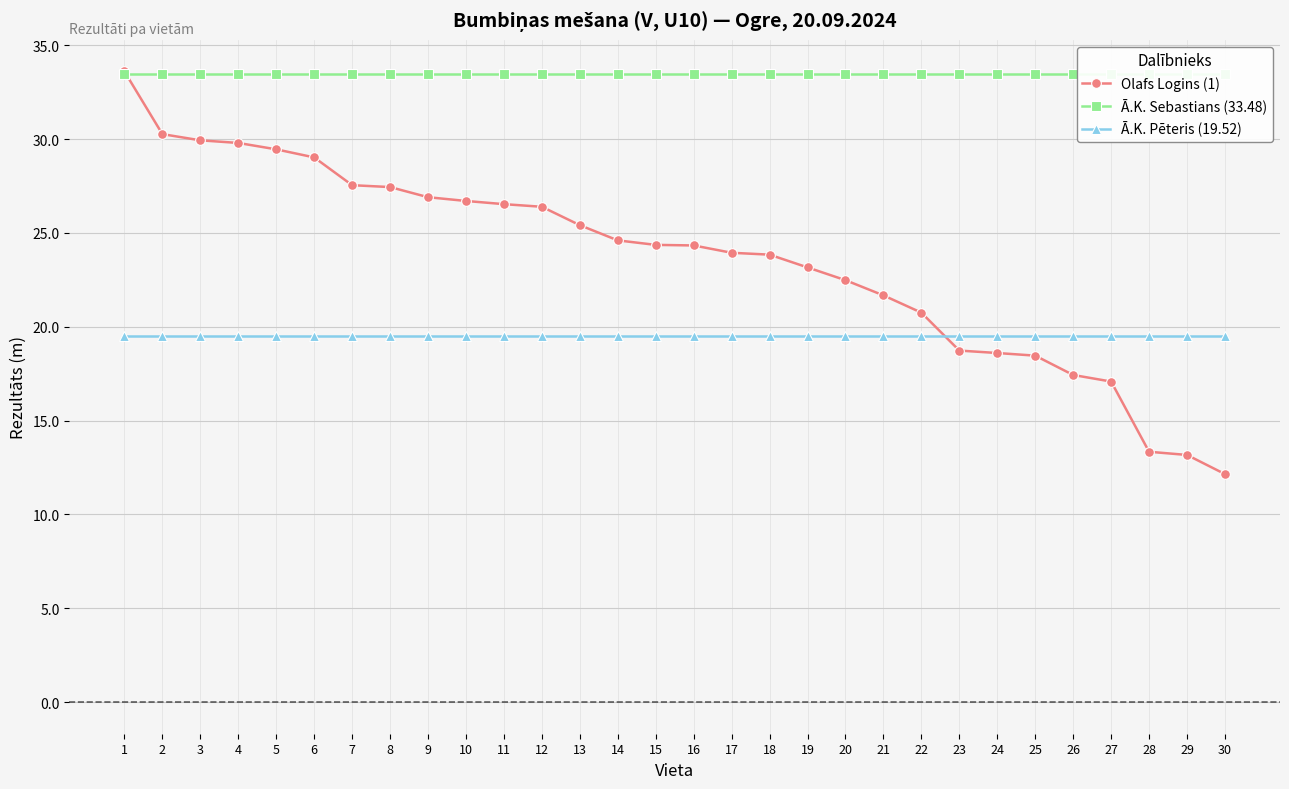

Reading left to right, transcribe all the data shown in this chart.

Olafs Logins (1): 33.6	30.3	29.9	29.8	29.4	29.0	27.5	27.4	26.9	26.7	26.5	26.4	25.4	24.6	24.4	24.3	23.9	23.8	23.2	22.5	21.7	20.8	18.7	18.6	18.5	17.4	17.1	13.3	13.2	12.2
Ā.K. Sebastians (33.48): 33.5	33.5	33.5	33.5	33.5	33.5	33.5	33.5	33.5	33.5	33.5	33.5	33.5	33.5	33.5	33.5	33.5	33.5	33.5	33.5	33.5	33.5	33.5	33.5	33.5	33.5	33.5	33.5	33.5	33.5
Ā.K. Pēteris (19.52): 19.5	19.5	19.5	19.5	19.5	19.5	19.5	19.5	19.5	19.5	19.5	19.5	19.5	19.5	19.5	19.5	19.5	19.5	19.5	19.5	19.5	19.5	19.5	19.5	19.5	19.5	19.5	19.5	19.5	19.5